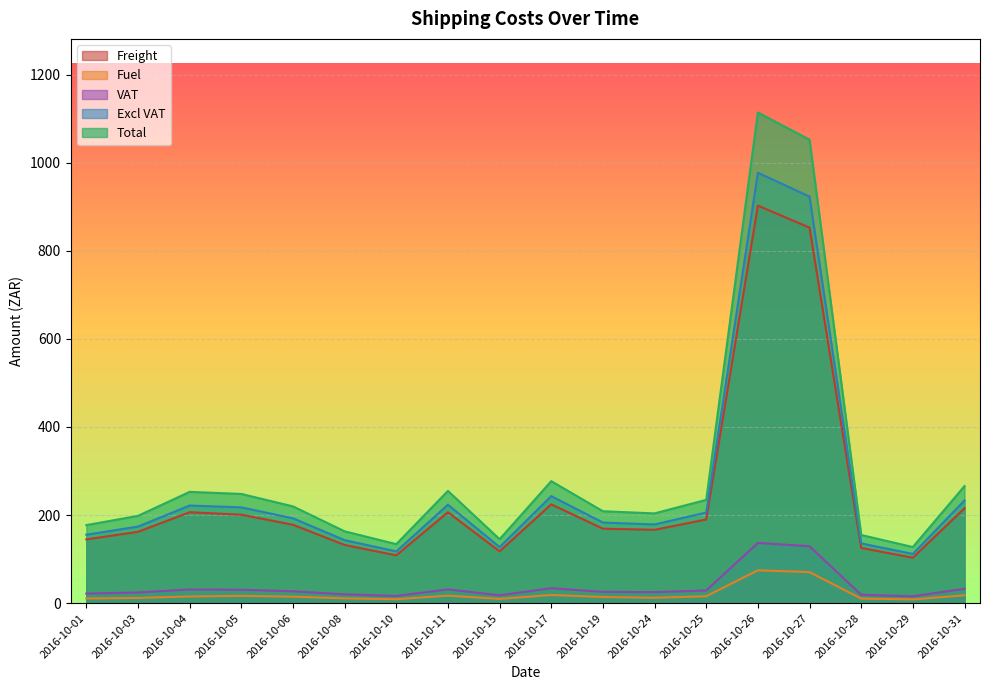

True or false: VAT has more than 1 points higher than both neighbors.

True